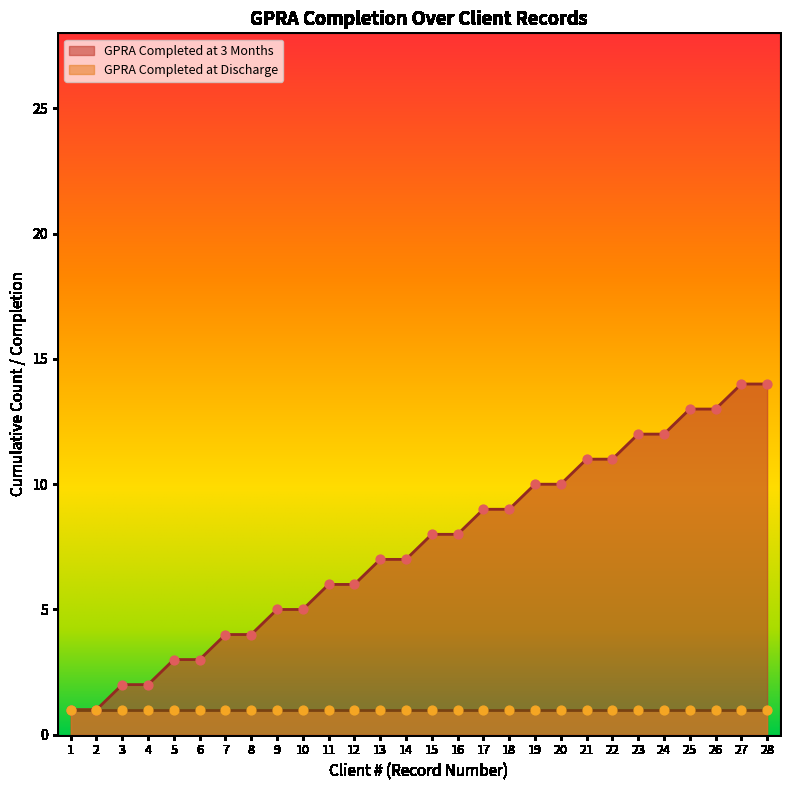

Approximately how many times larger is the value at 14 compared to 3?

3.5